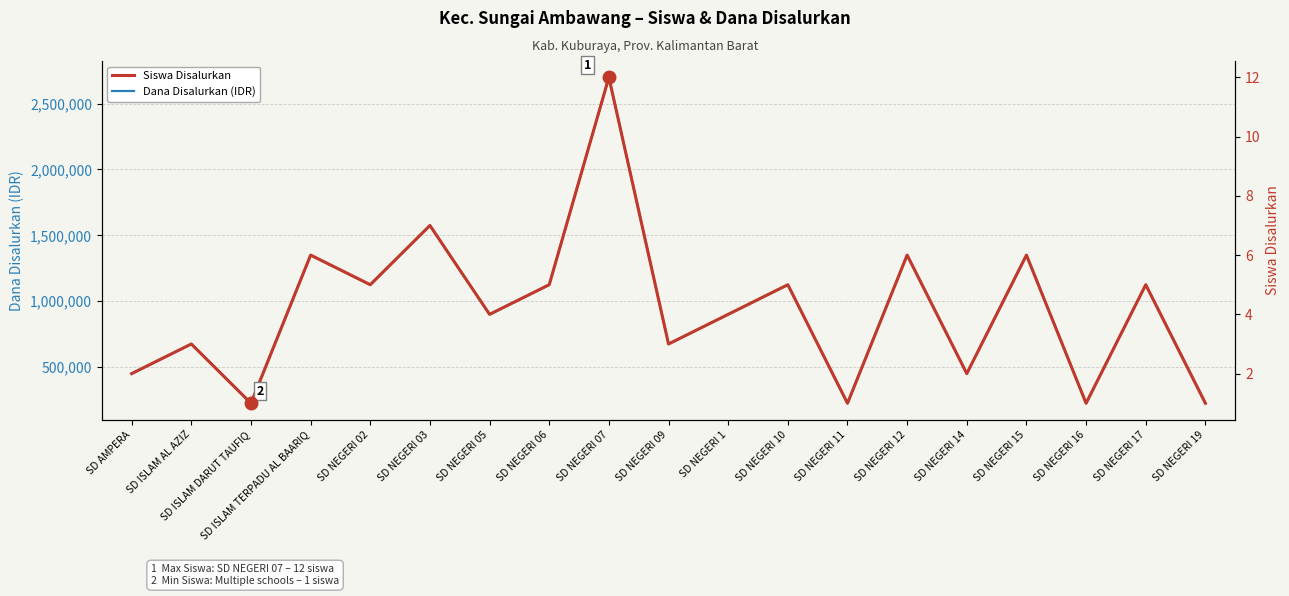

How many interior local peaks does the Siswa Disalurkan series have?

8